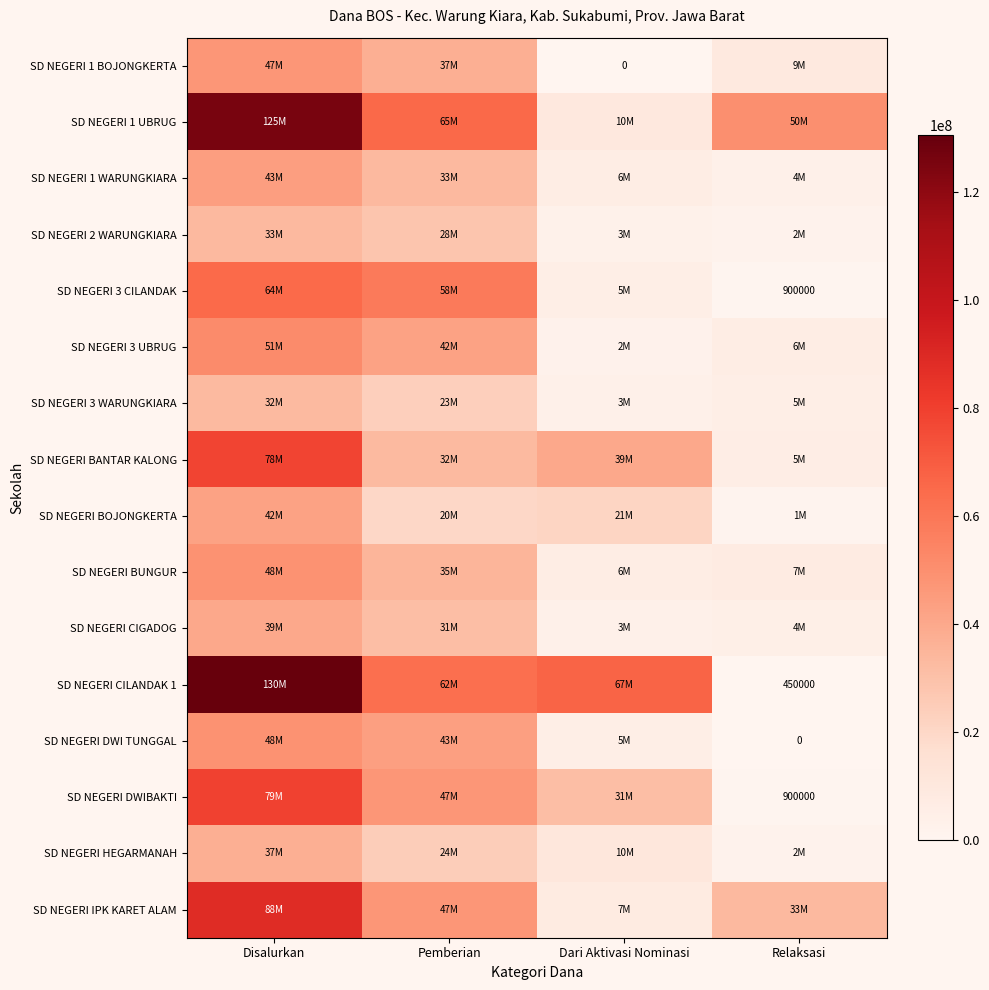

Where is SD NEGERI 2 WARUNGKIARA nearest to the value 17887500?

Pemberian